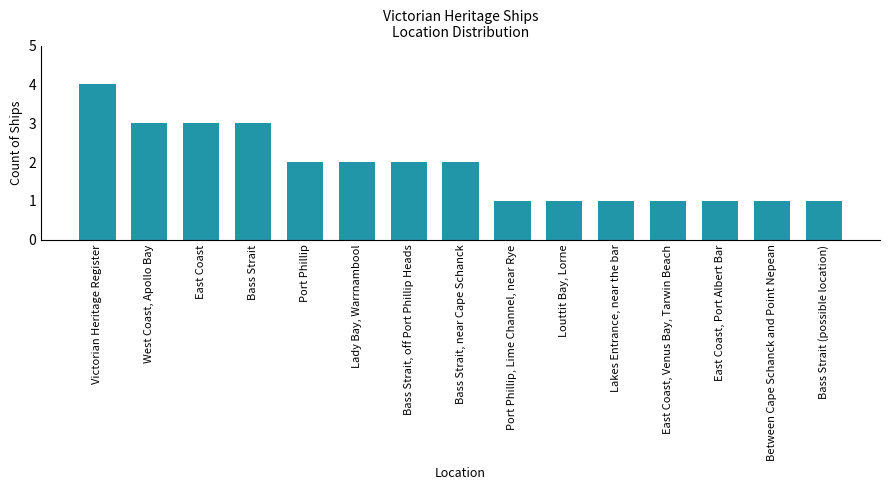

Which label corresponds to the largest value in the chart?

Victorian Heritage Register